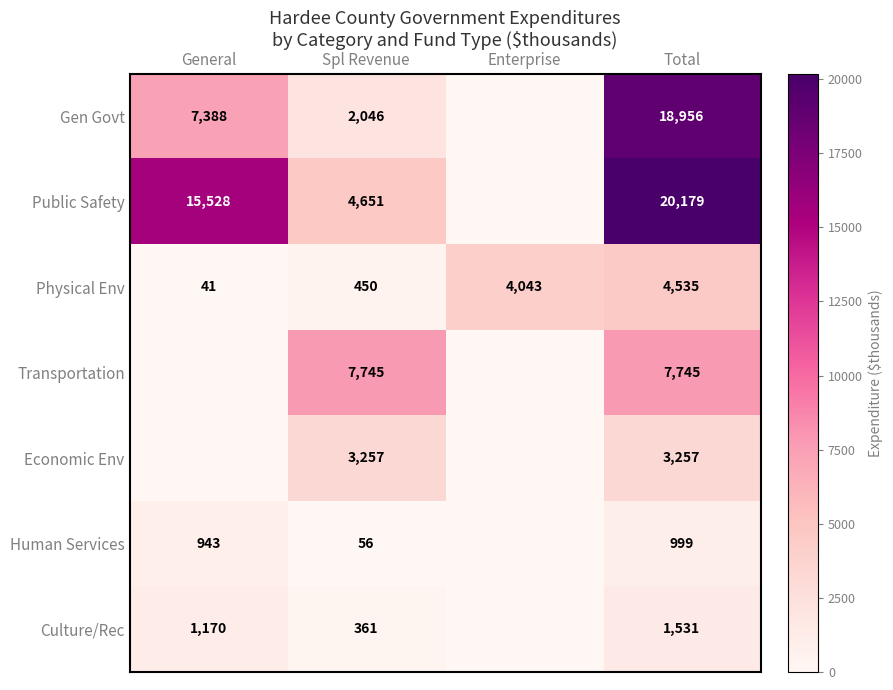

Rank the categories by Physical Env value from highest to lowest.

Total, Enterprise, Spl Revenue, General